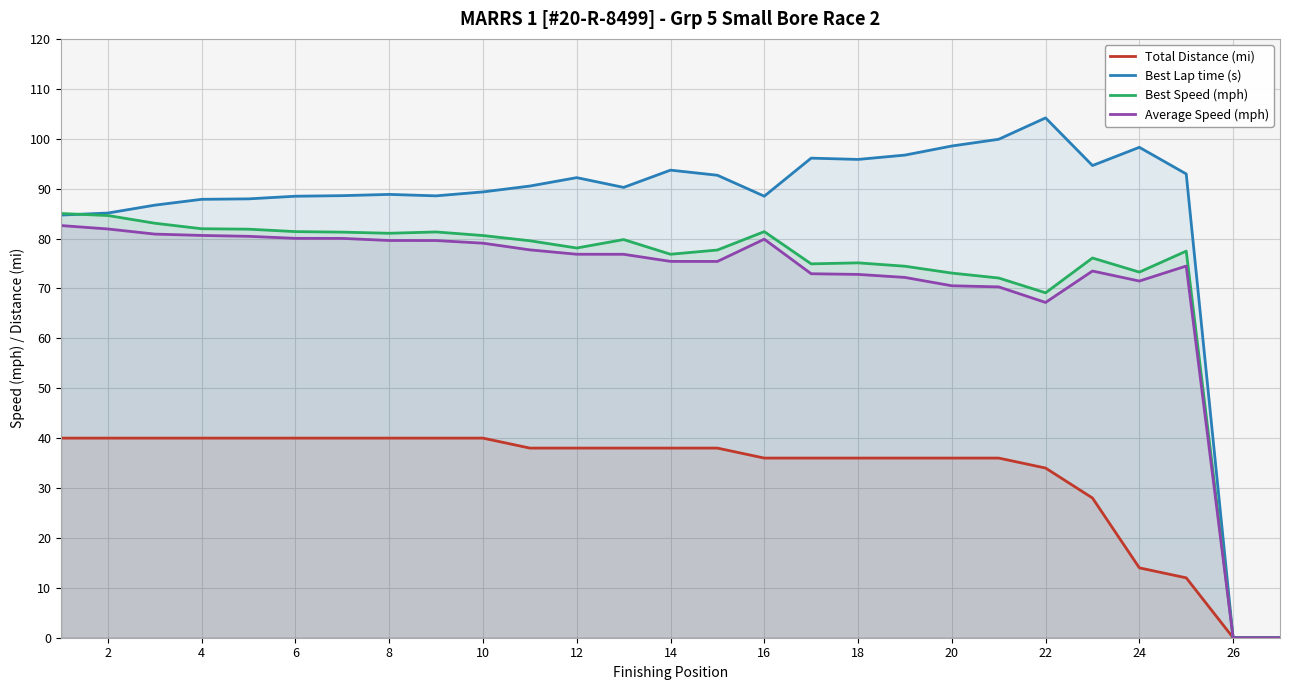

At 20, list the series in order from largest to smallest.

Best Lap time (s), Best Speed (mph), Average Speed (mph), Total Distance (mi)